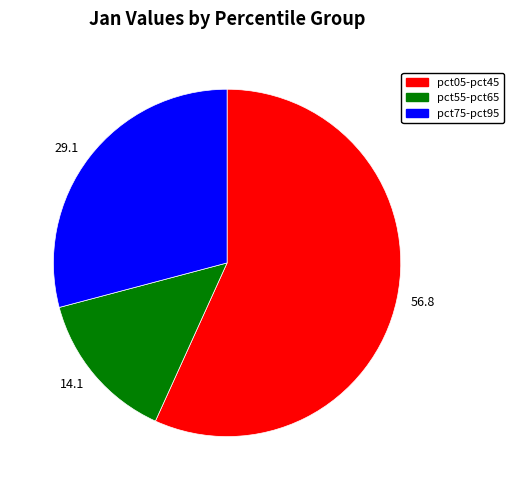

Combined, do 14.1 and 29.1 account for over 50%?

No